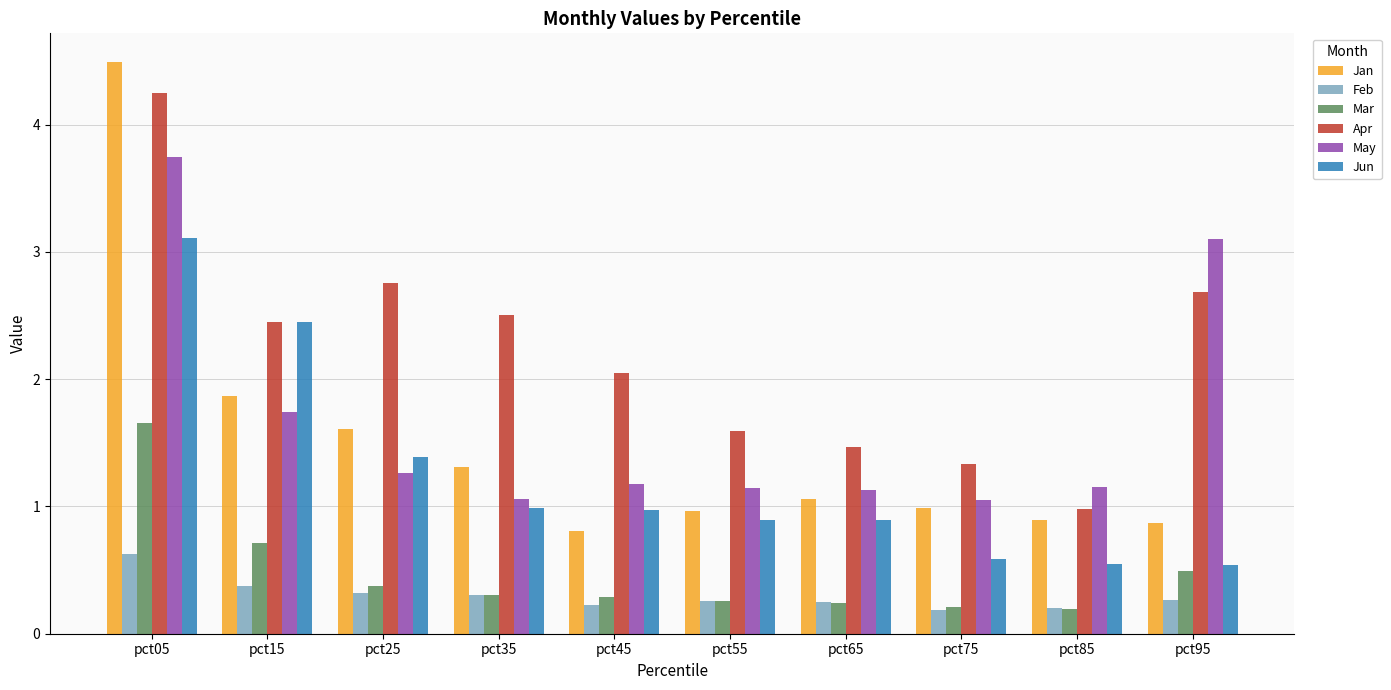

What are all the series names shown in the legend?

Jan, Feb, Mar, Apr, May, Jun